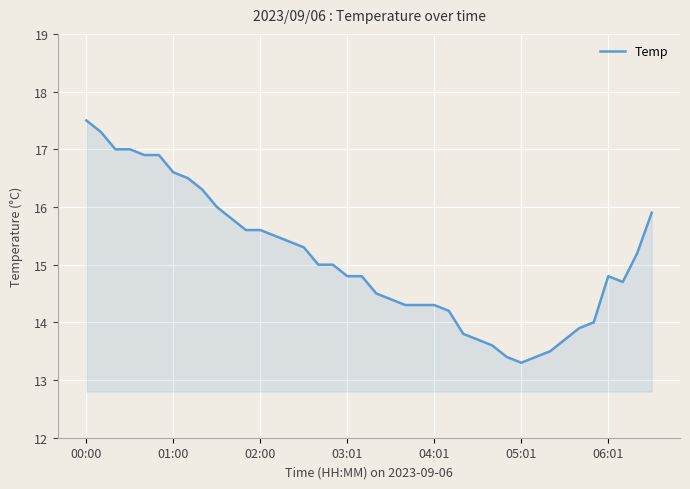

What is the average value?

15.1